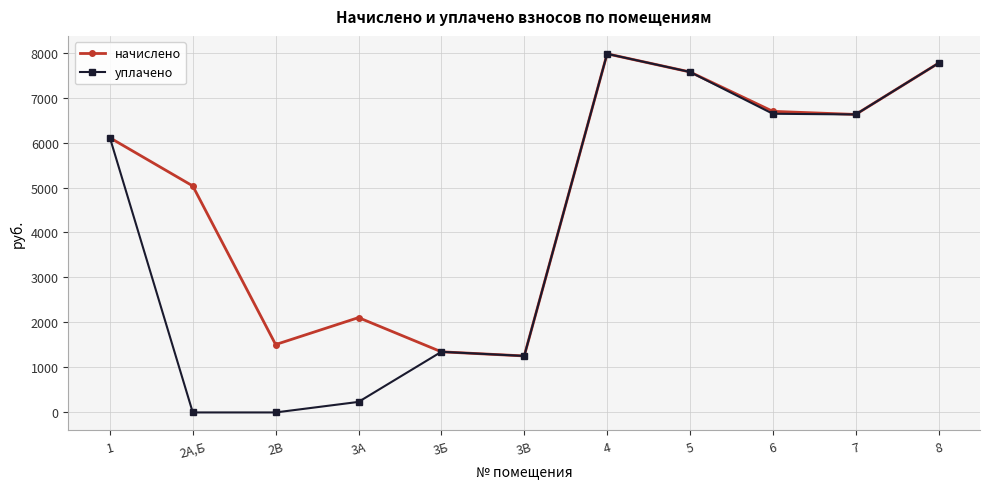

At how many categories does at least one series exceed 6968?

3